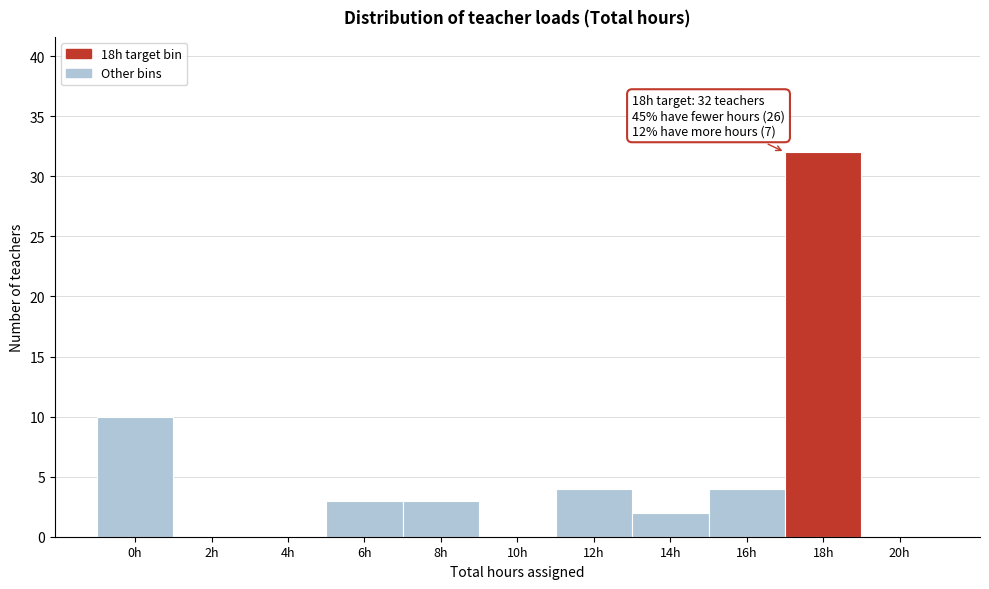

Reading left to right, extract all data points from this chart.

0h=10	2h=0	4h=0	6h=3	8h=3	10h=0	12h=4	14h=2	16h=4	18h=32	20h=0